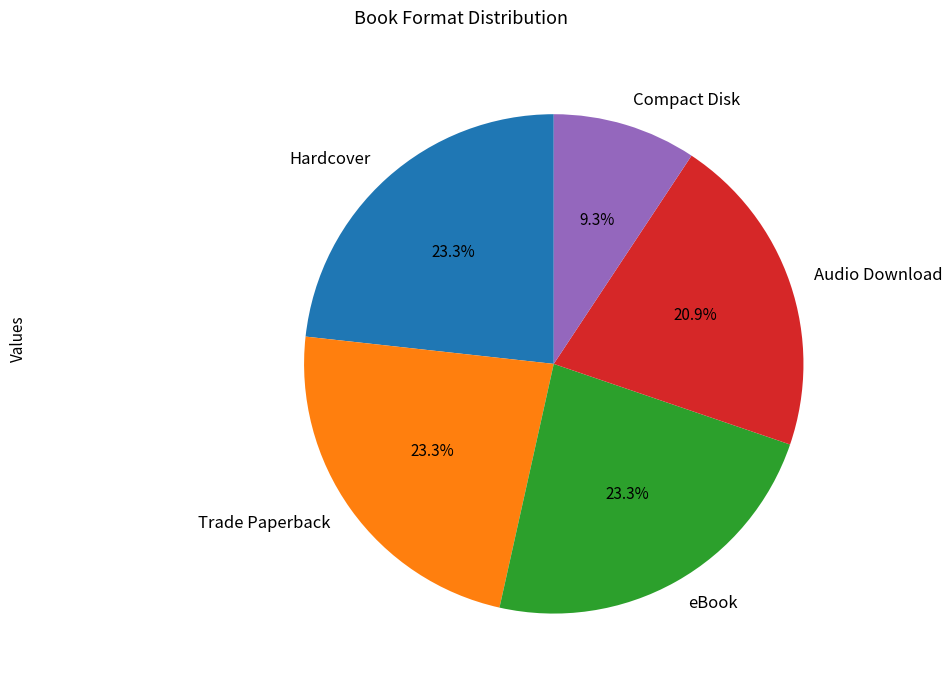

What percentage is NOT represented by Audio Download?

79.1%